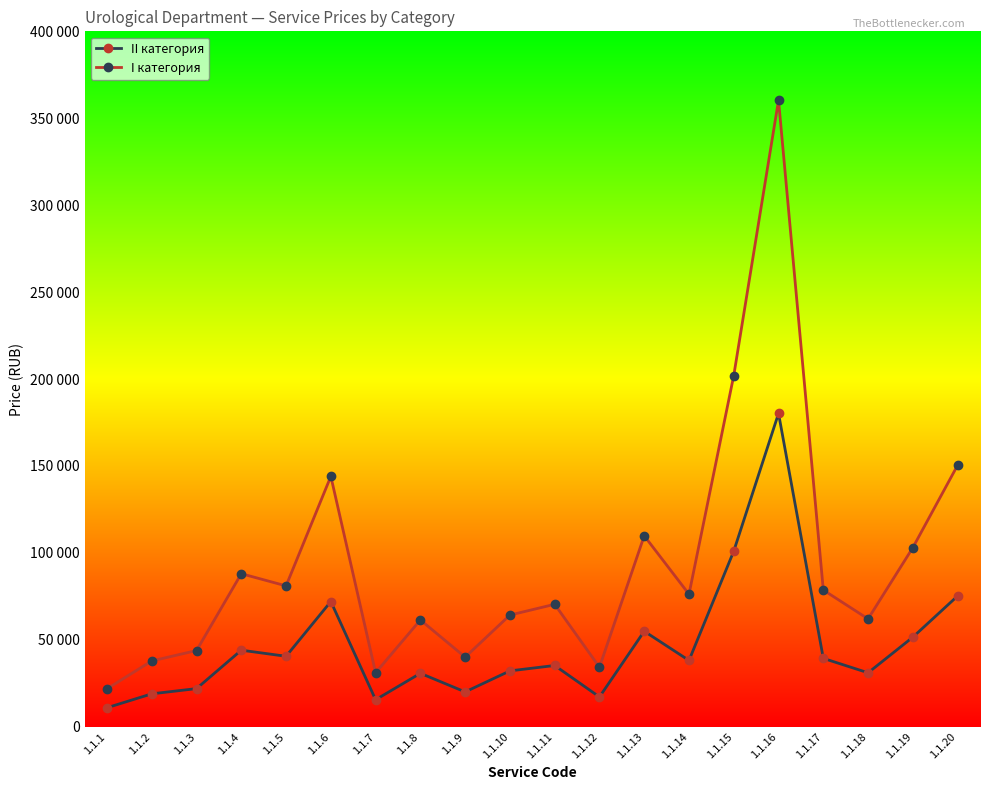

Does the chart display data point markers on the line(s)?

Yes